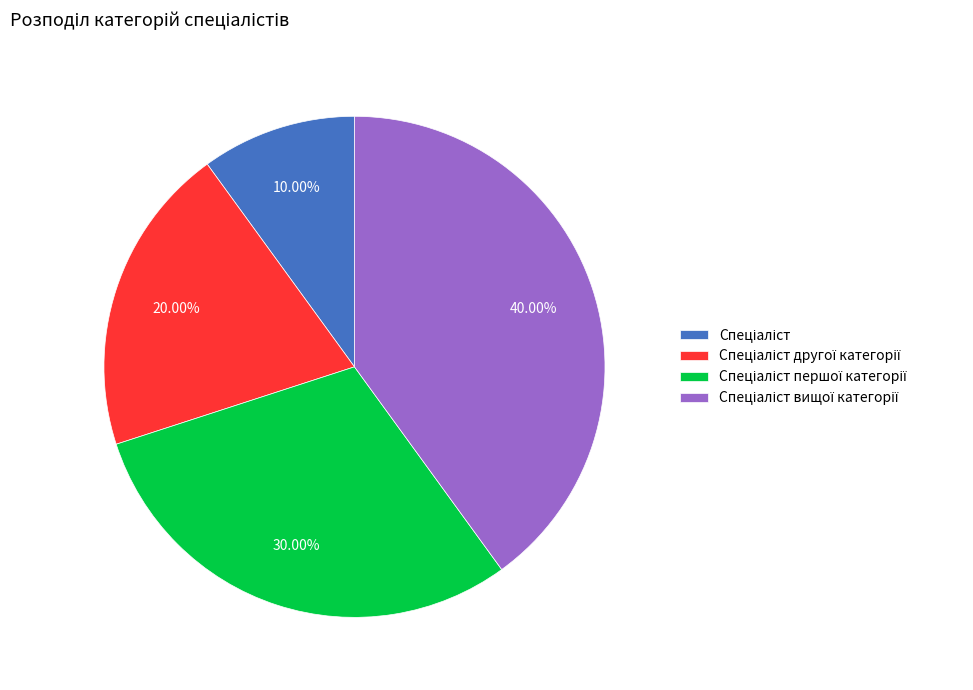

How many slices are in this pie chart?

4